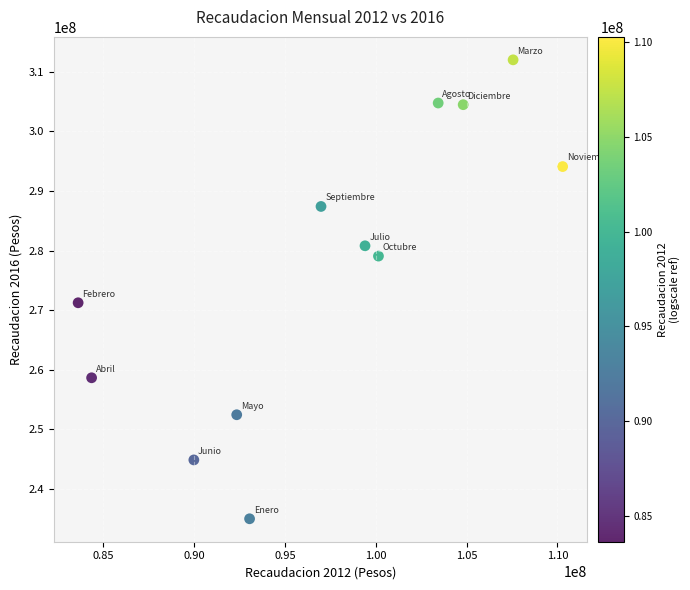

What is the average X value?

97165954.6